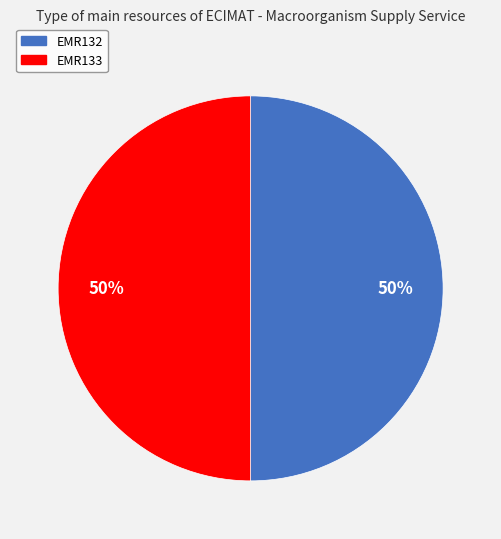

True or false: EMR133 accounts for 50% of the total.

True